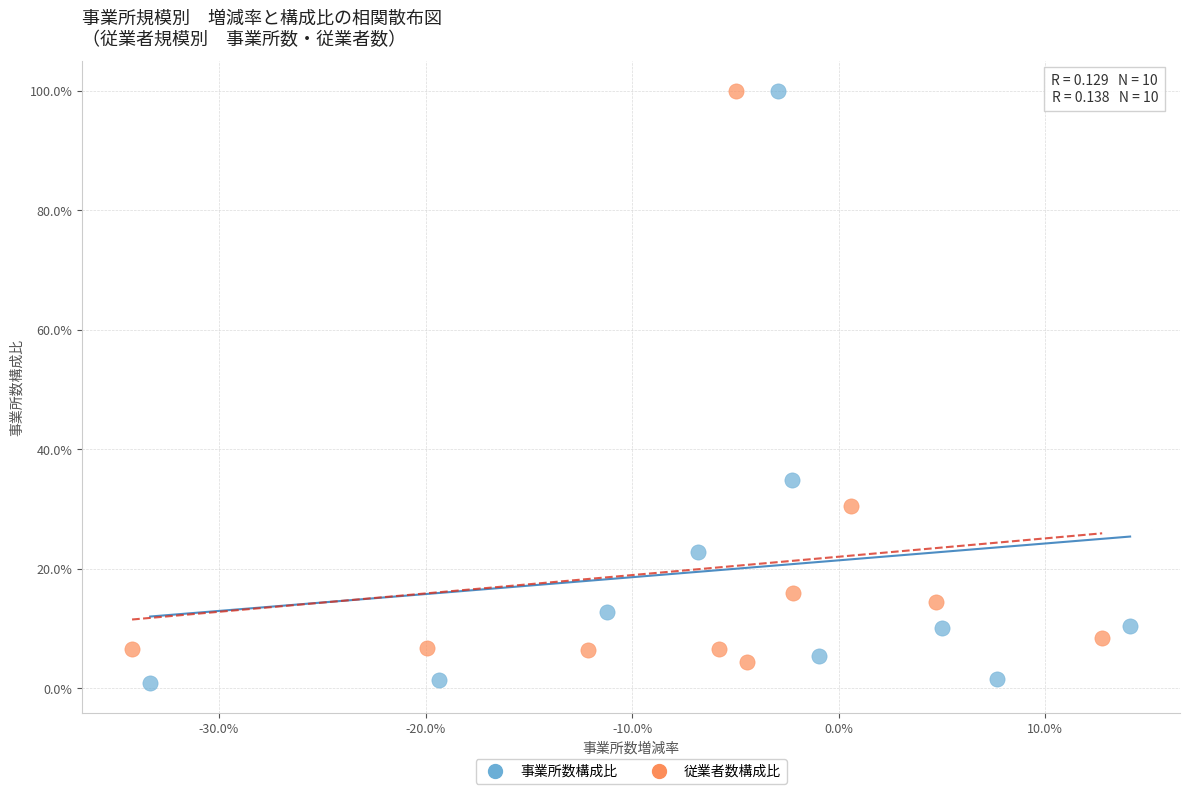

Which series has the widest spread of Y values?

事業所数構成比